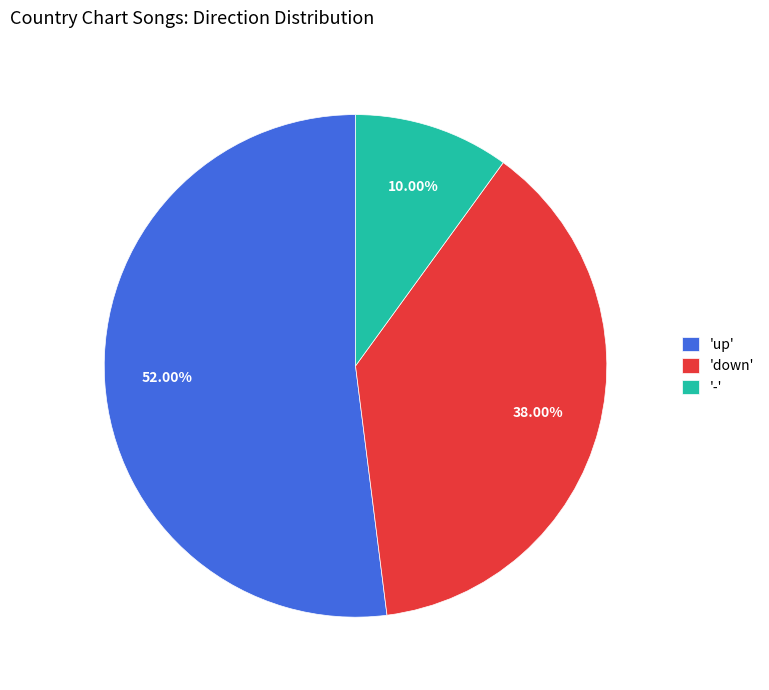

Is there any slice that represents more than half of the pie?

Yes